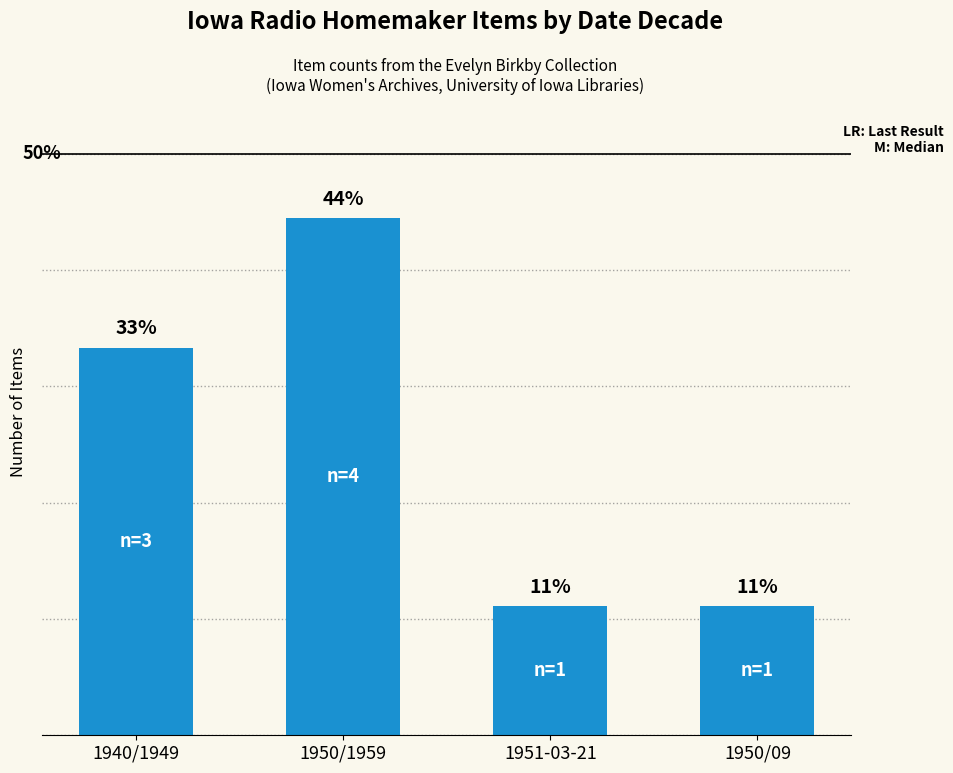

Where is the data nearest to the value 27?

1940/1949